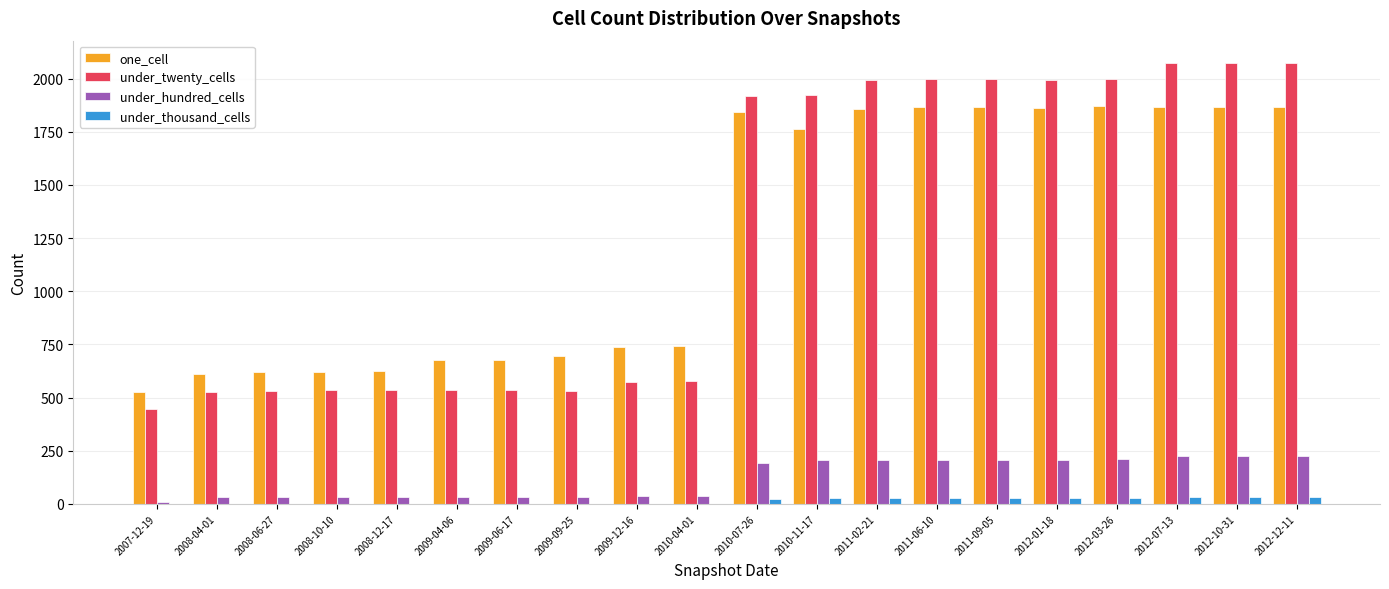

Which series changed the most between 2008-06-27 and 2012-07-13?

under_twenty_cells